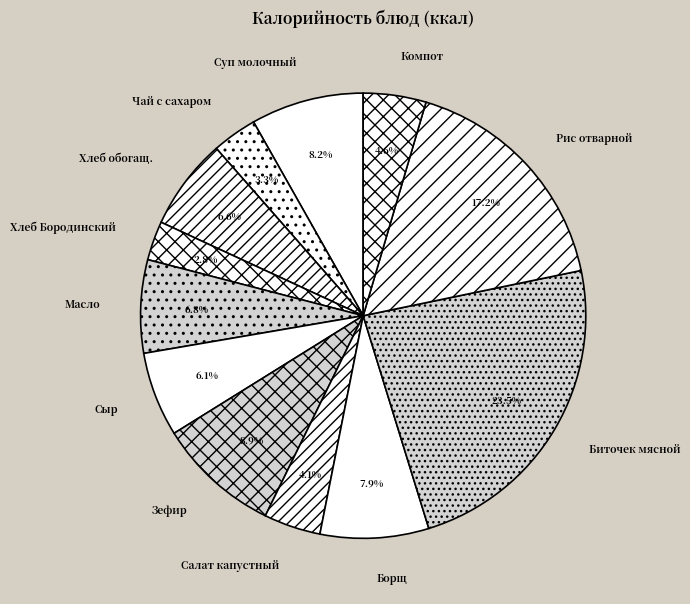

How many slices are in this pie chart?

12